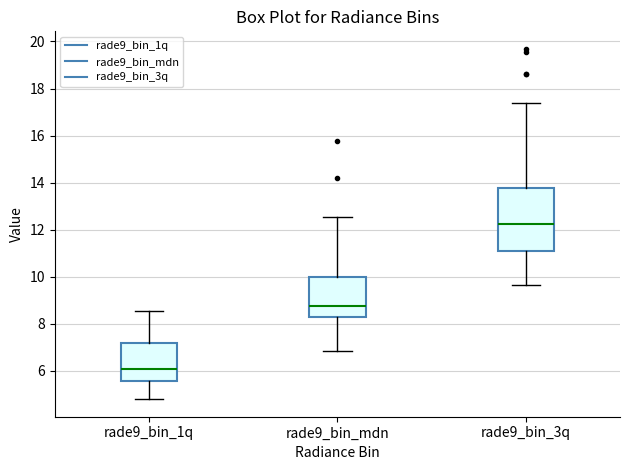

Which box's median line is the highest?

rade9_bin_3q